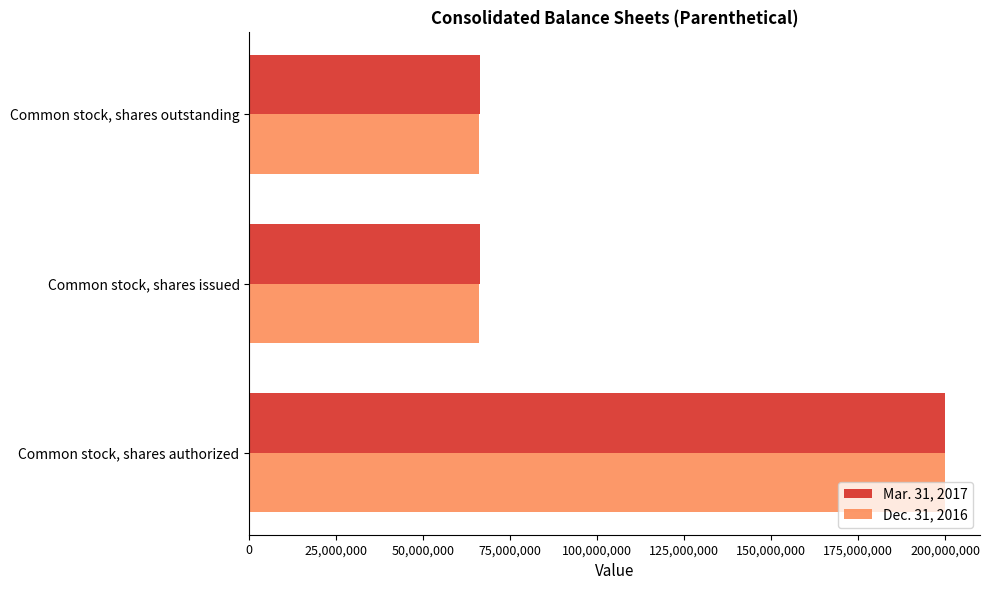

What is the smallest value displayed?

65982000